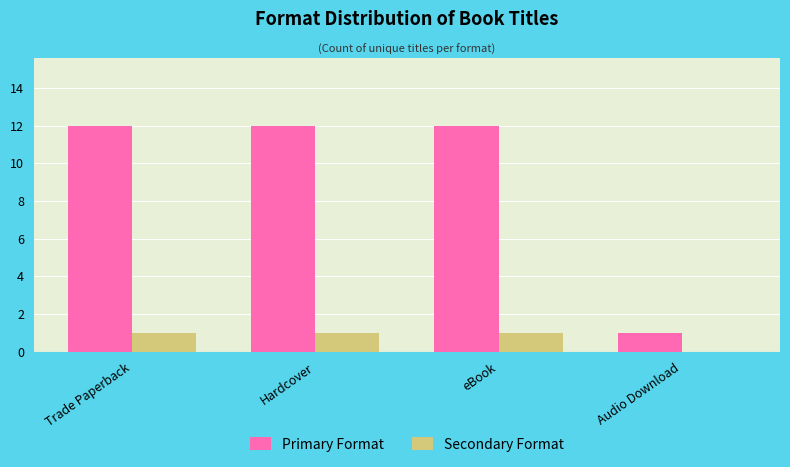

What is the sum of the Primary Format values at Trade Paperback and Hardcover?

24